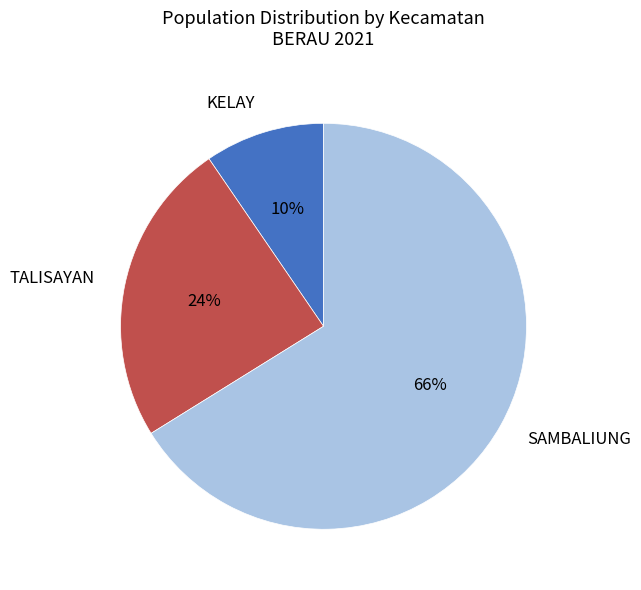

Rank the categories by value from lowest to highest.

KELAY, TALISAYAN, SAMBALIUNG